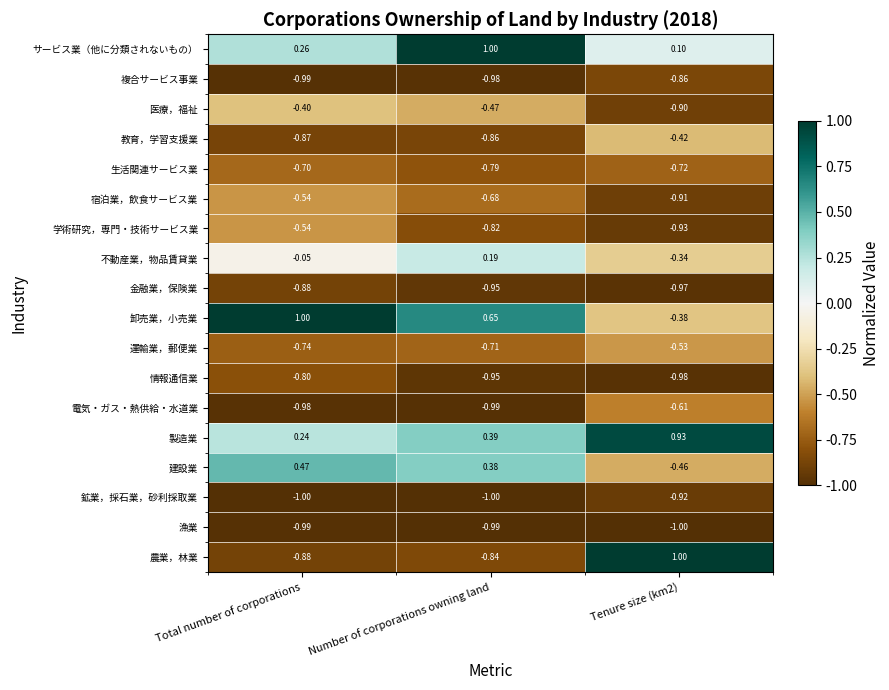

Where is 宿泊業，飲食サービス業 nearest to the value 0?

Total number of corporations